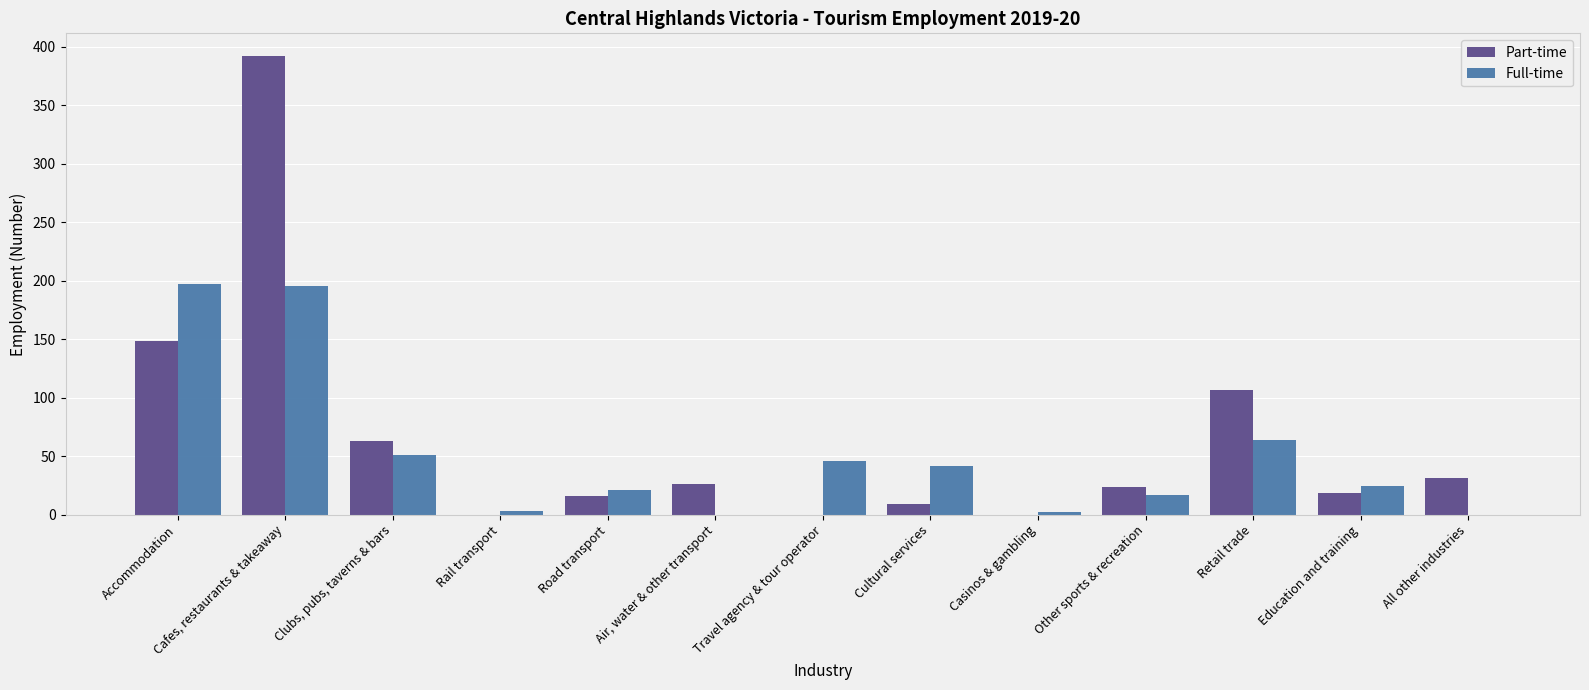

At which label is Full-time closest to 98?

Retail trade